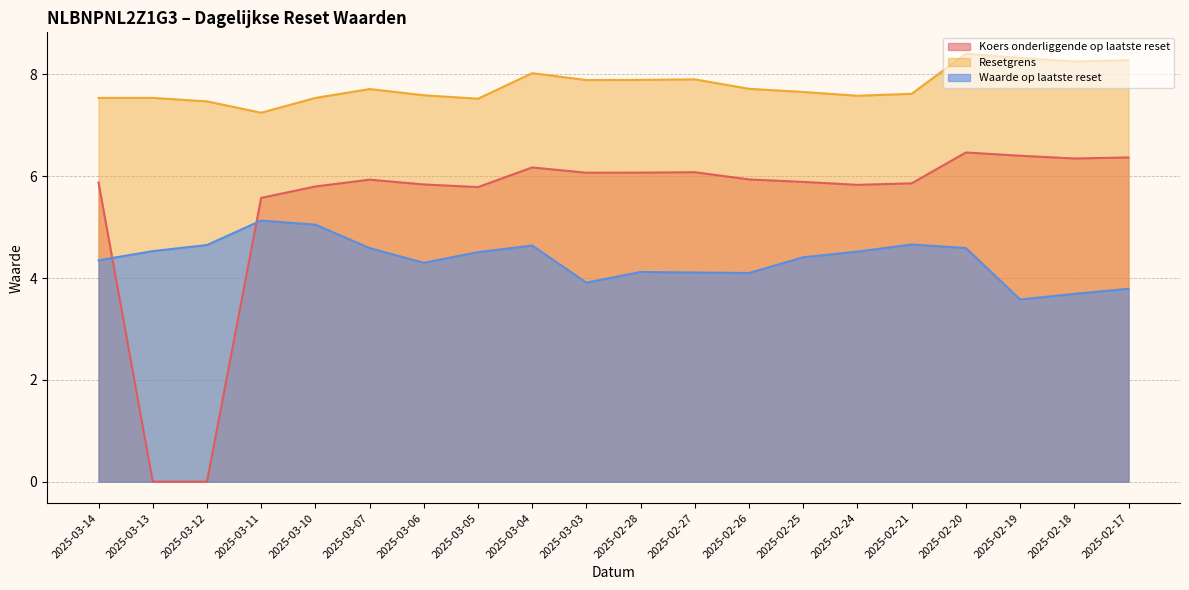

What is the difference between the second highest and minimum values in the Resetgrens series?

1.1